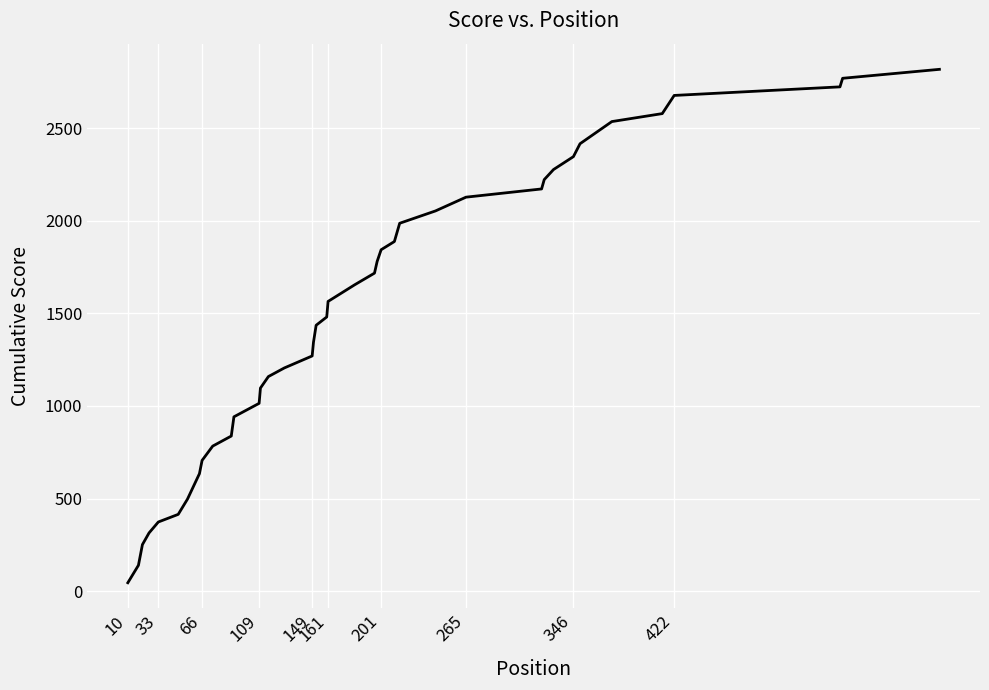

What is the maximum value shown in the chart?

2817.9